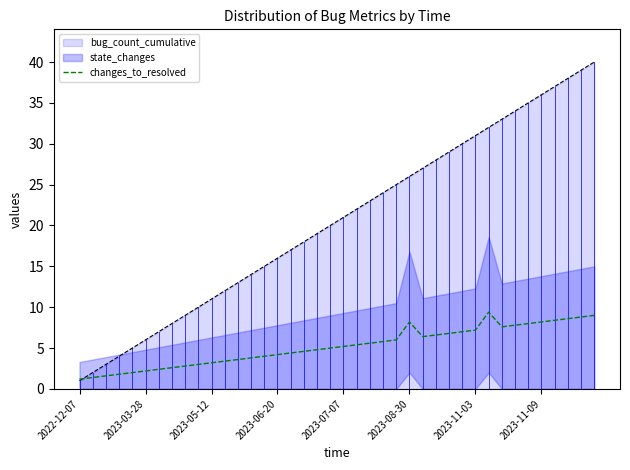

What is the minimum value for changes_to_resolved?

1.2